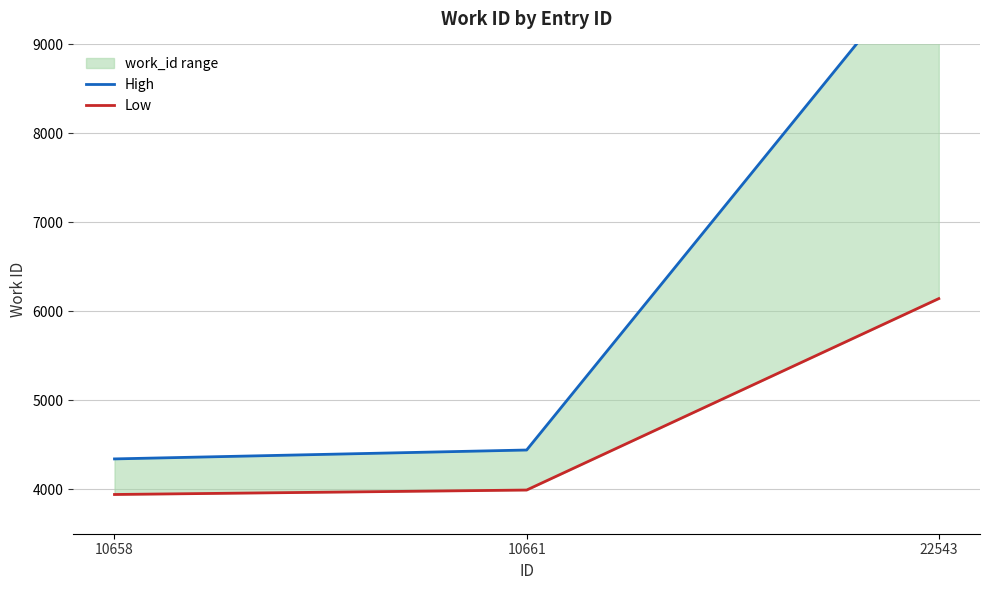

Rank the categories by Low value from highest to lowest.

22543, 10661, 10658